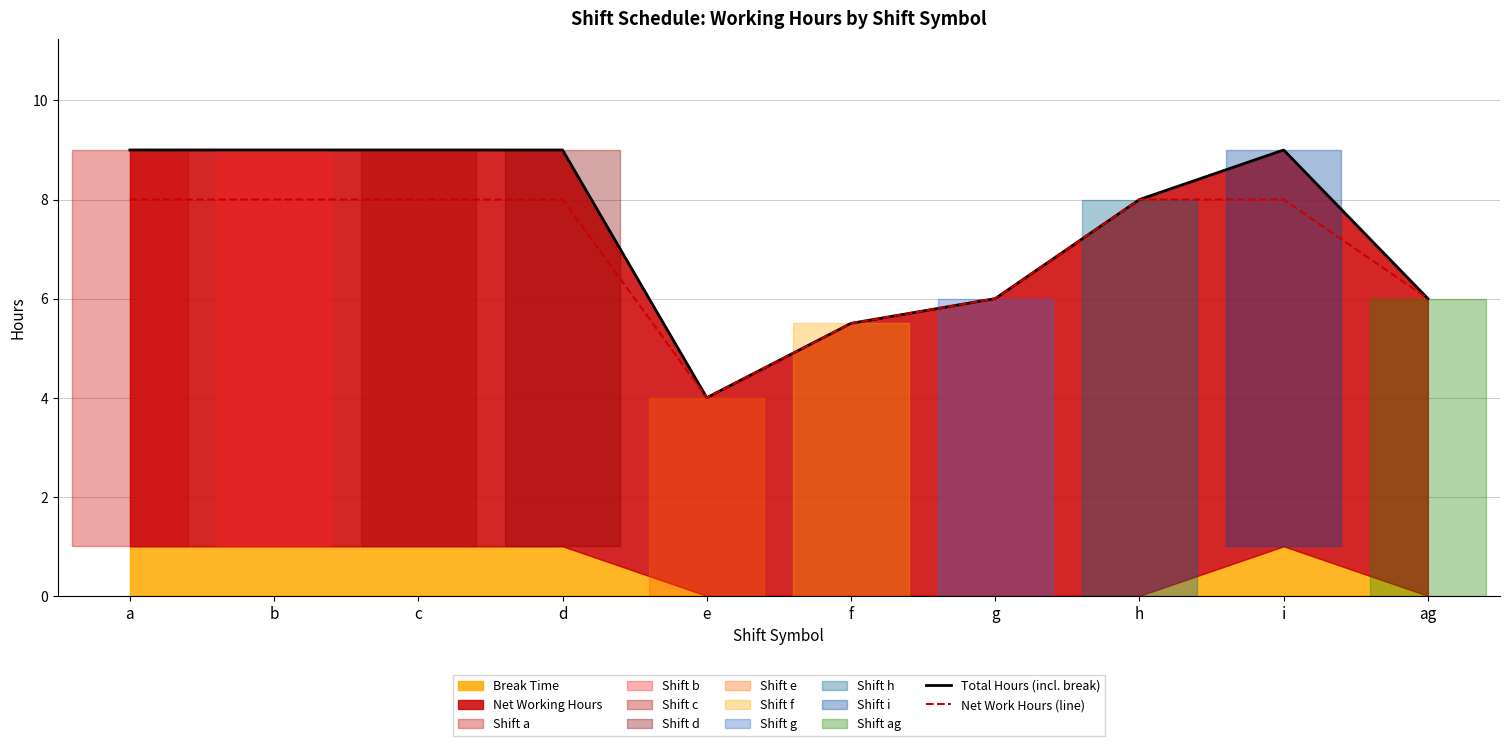

Which category has the highest value in the Net Work Hours (line) series?

a